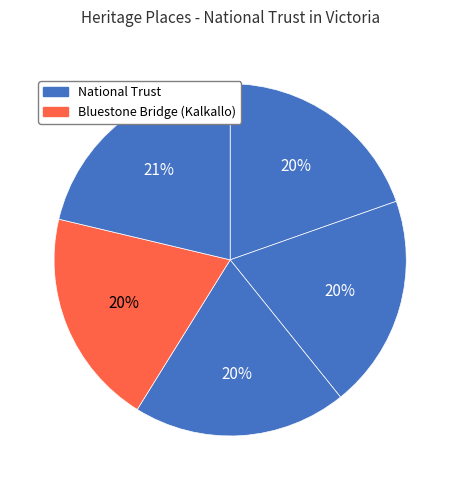

How many slices are in this pie chart?

5